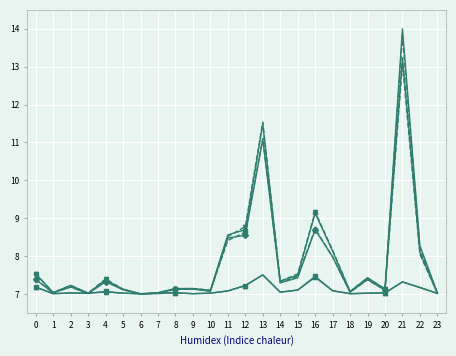

How many data points does each series have?

24